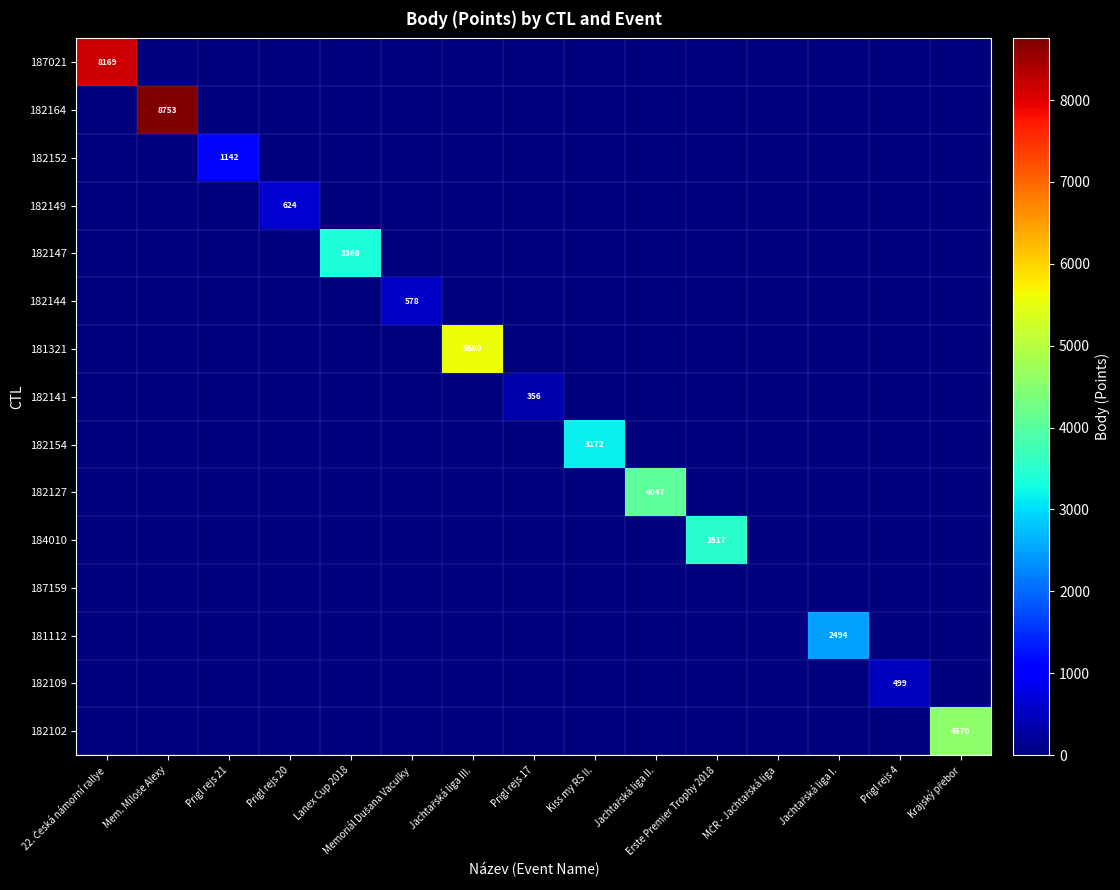

List the series in order of their peak value, highest first.

182164, 187021, 181321, 182102, 182127, 184010, 182147, 182154, 181112, 182152, 182149, 182144, 182109, 182141, 187159